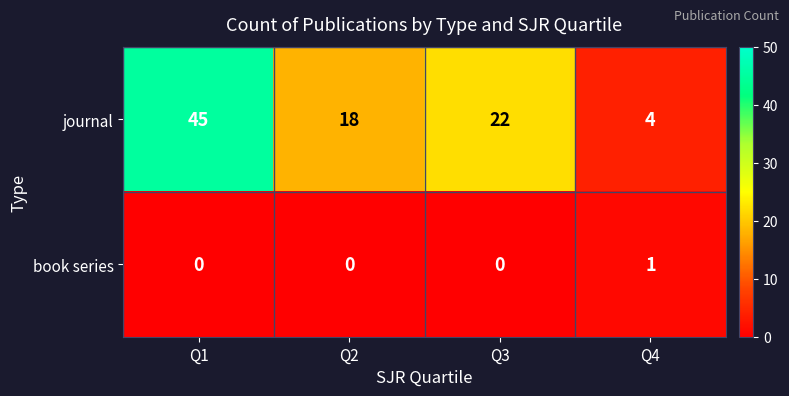

The value of journal at Q2 is 28. True or false?

False